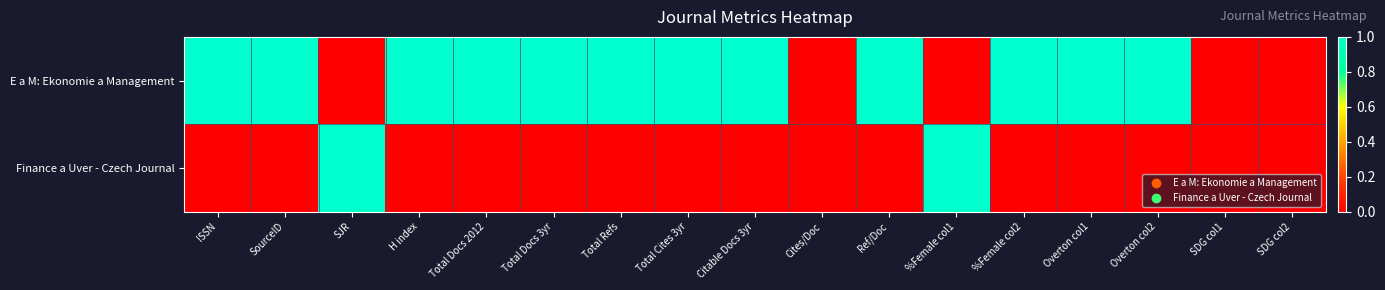

Reading left to right, what are all the values shown in this chart?

E a M: Ekonomie a Management: ISSN=1	SourceID=1	SJR=0	H index=1	Total Docs 2012=1	Total Docs 3yr=1	Total Refs=1	Total Cites 3yr=1	Citable Docs 3yr=1	Cites/Doc=0	Ref/Doc=1	%Female col1=0	%Female col2=1	Overton col1=1	Overton col2=1	SDG col1=0	SDG col2=0
Finance a Uver - Czech Journal: ISSN=0	SourceID=0	SJR=1	H index=0	Total Docs 2012=0	Total Docs 3yr=0	Total Refs=0	Total Cites 3yr=0	Citable Docs 3yr=0	Cites/Doc=0	Ref/Doc=0	%Female col1=1	%Female col2=0	Overton col1=0	Overton col2=0	SDG col1=0	SDG col2=0